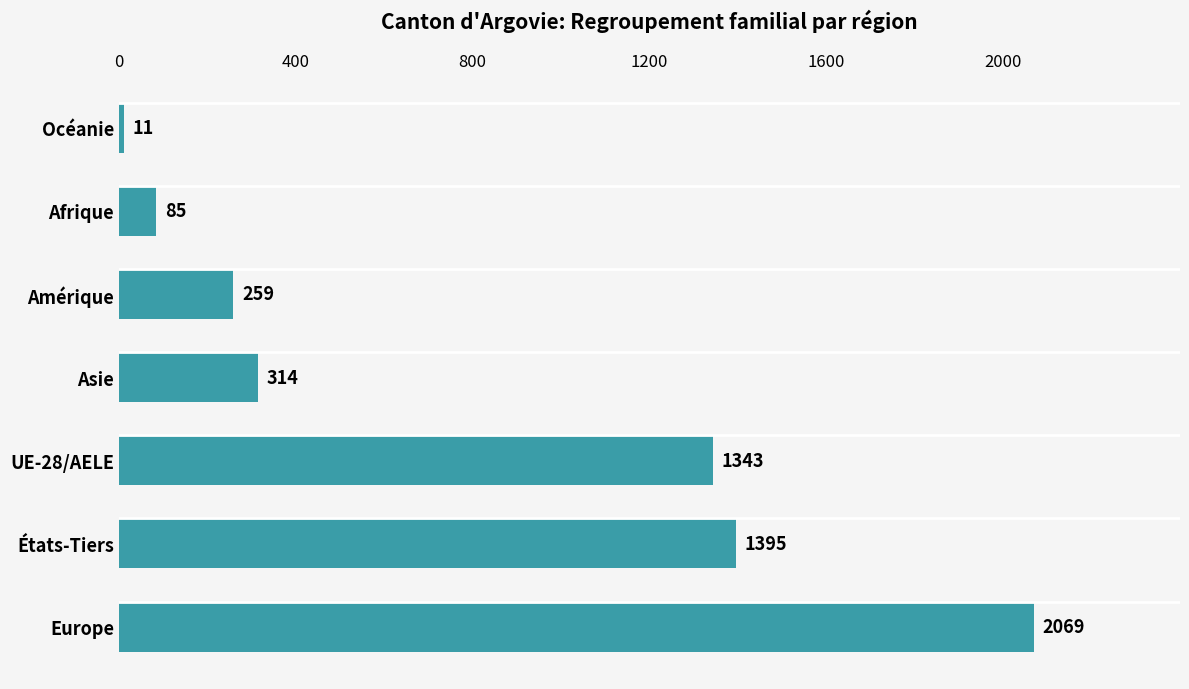

Reading bottom to top, list all the values displayed in this chart.

2069	1395	1343	314	259	85	11